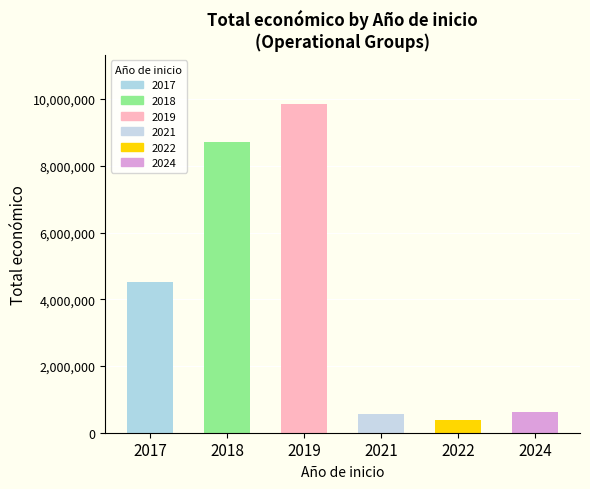

What is the change in value from 2022 to 2024?

+213866